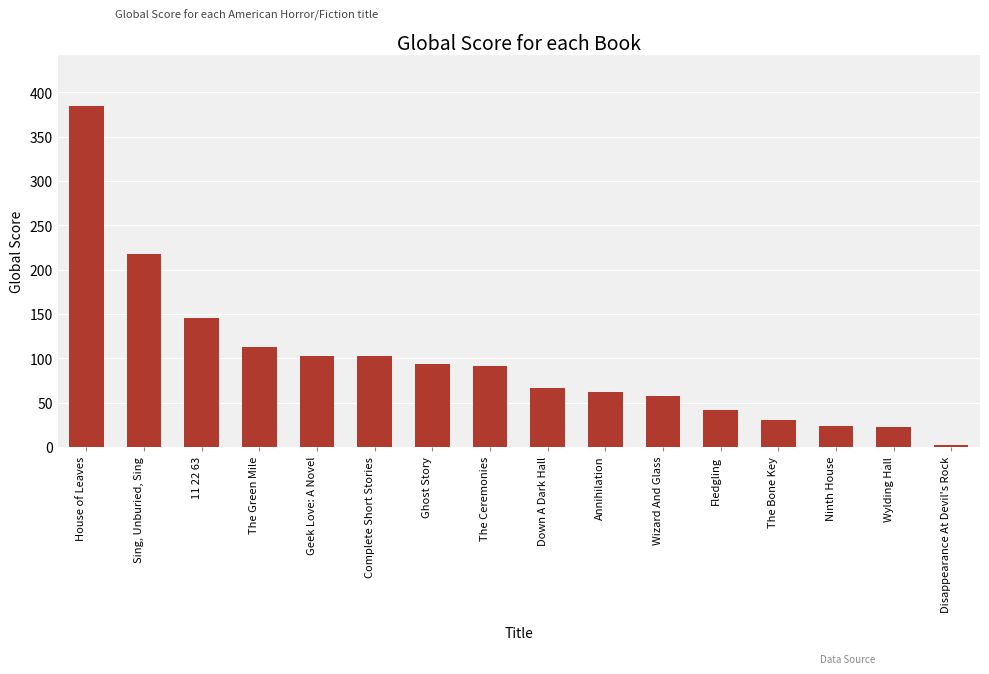

How many bars are there in total?

16